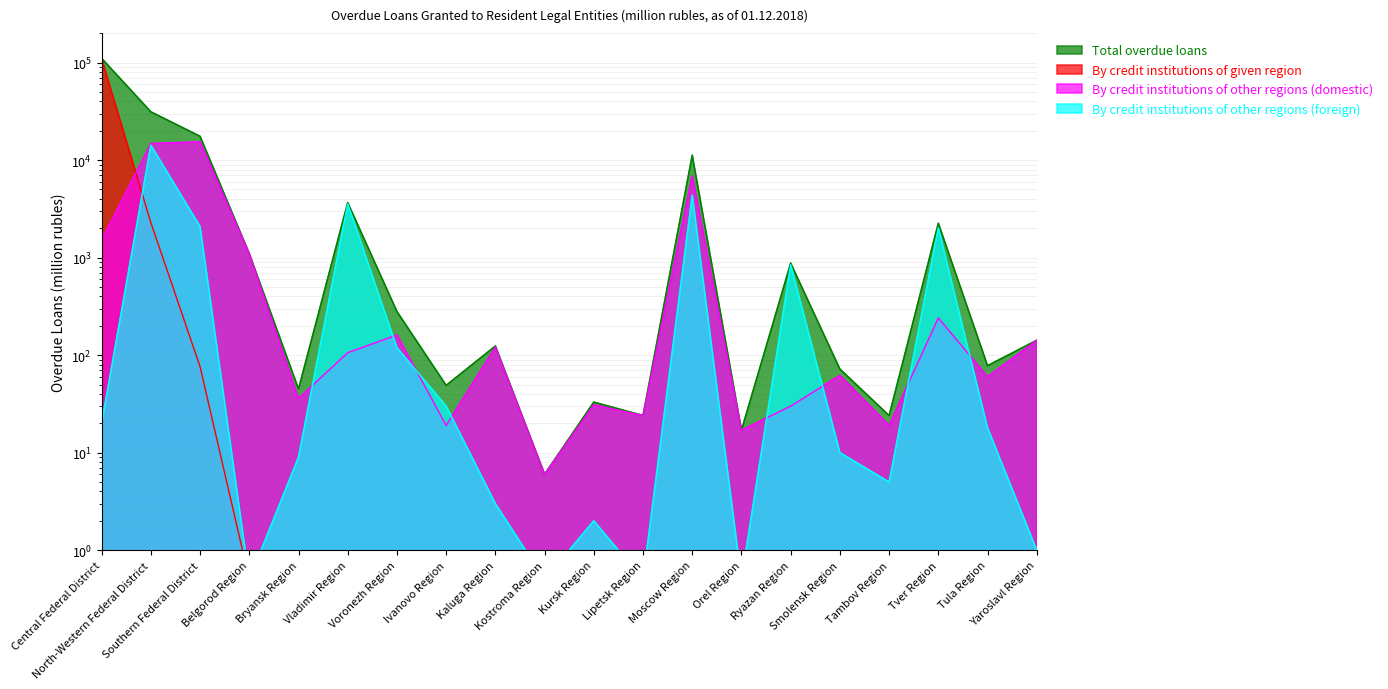

How many distinct data groups are displayed?

4